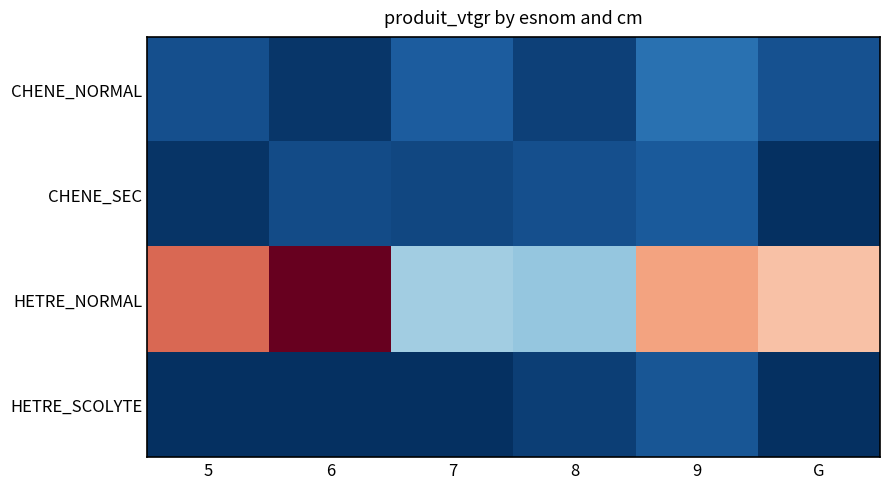

Count the number of categories in the chart.

6